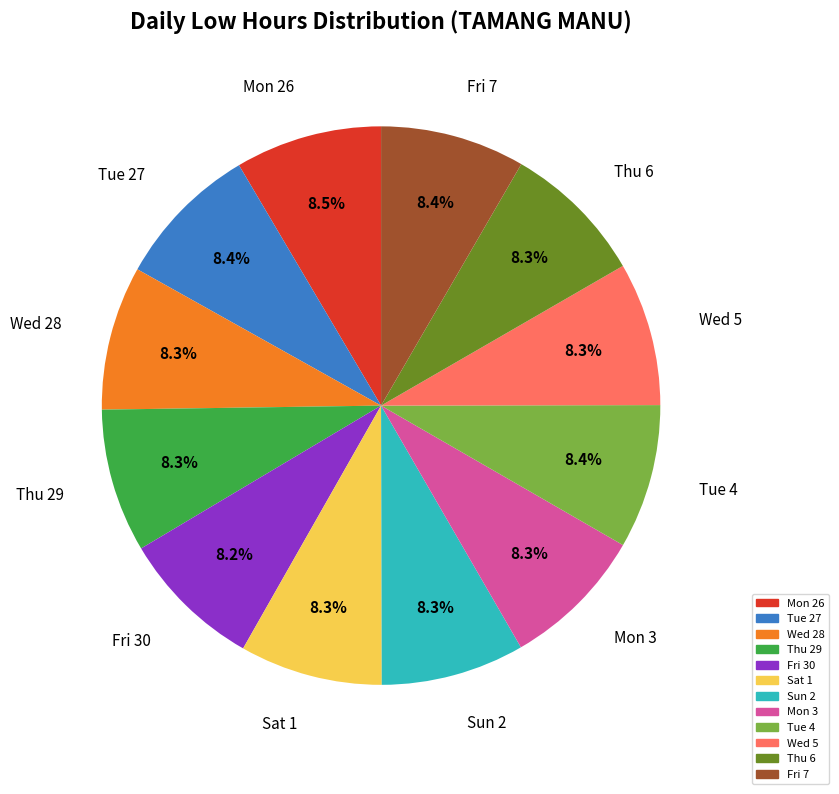

Does Sat 1 represent more than half of the total?

No